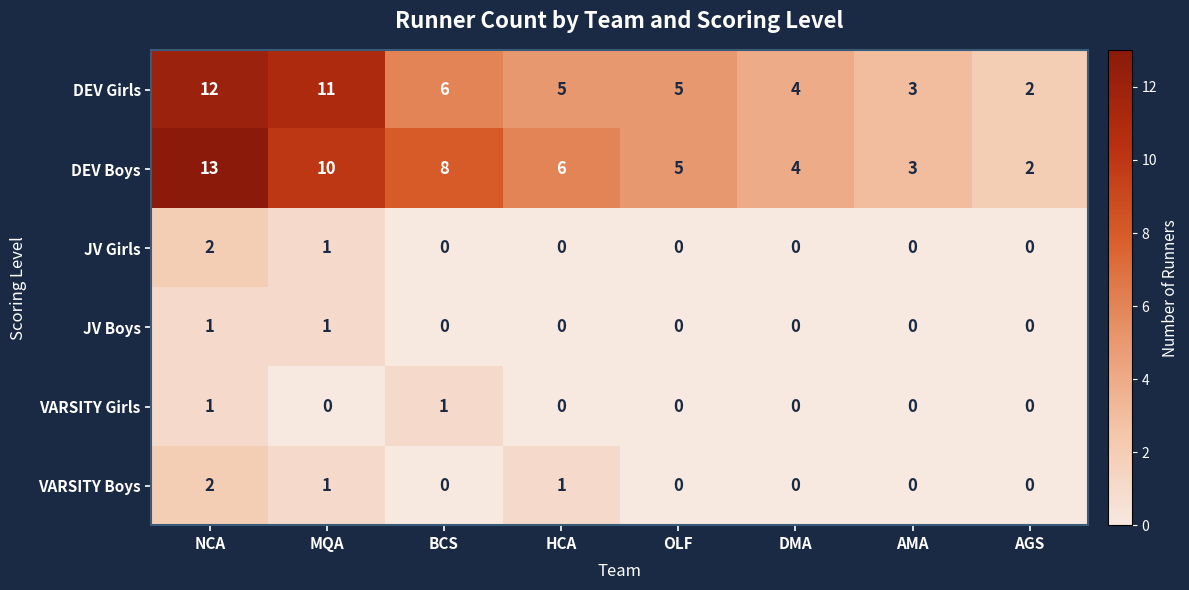

Which series changed the most between MQA and BCS?

DEV Girls